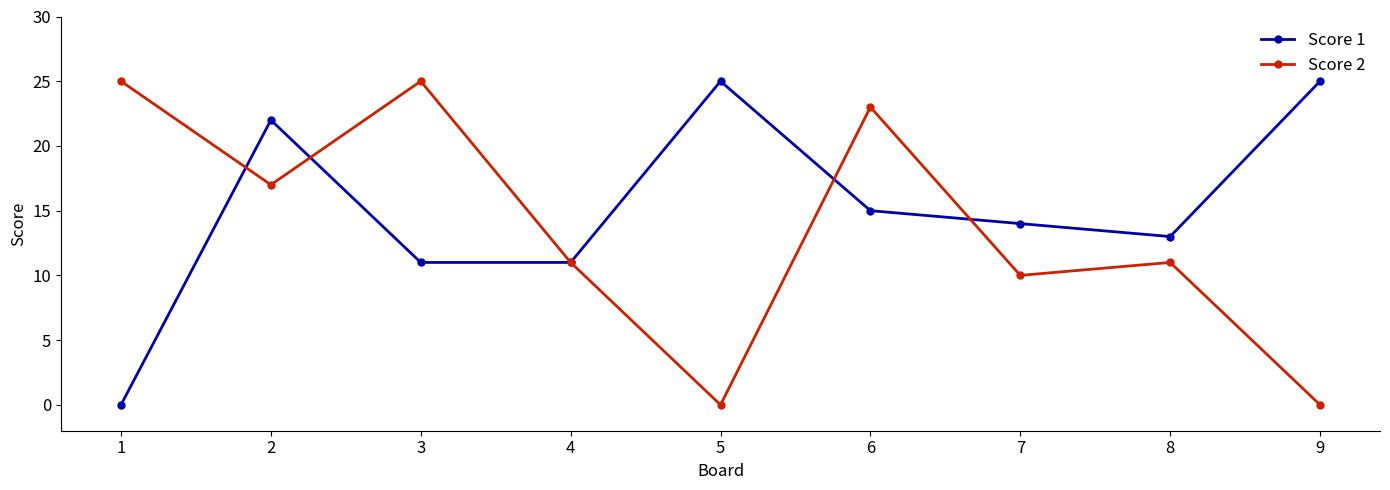

How many interior local peaks does the Score 1 series have?

2